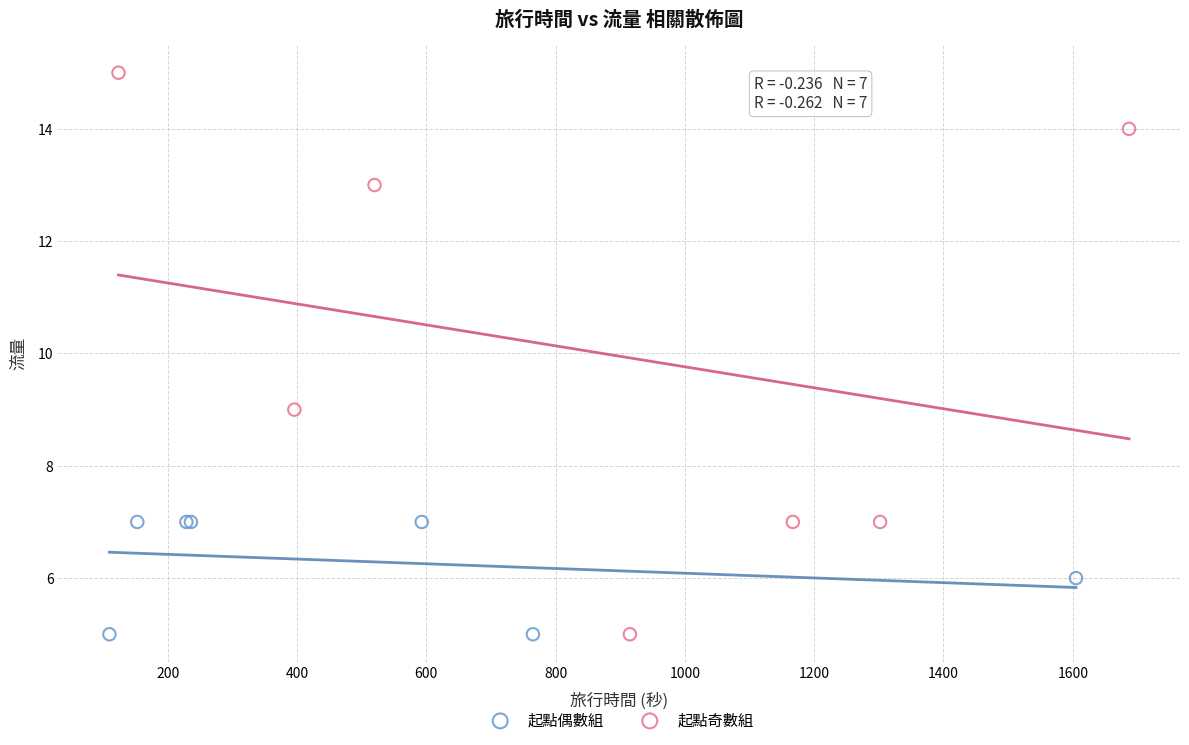

Which series has the widest spread of Y values?

起點奇數組